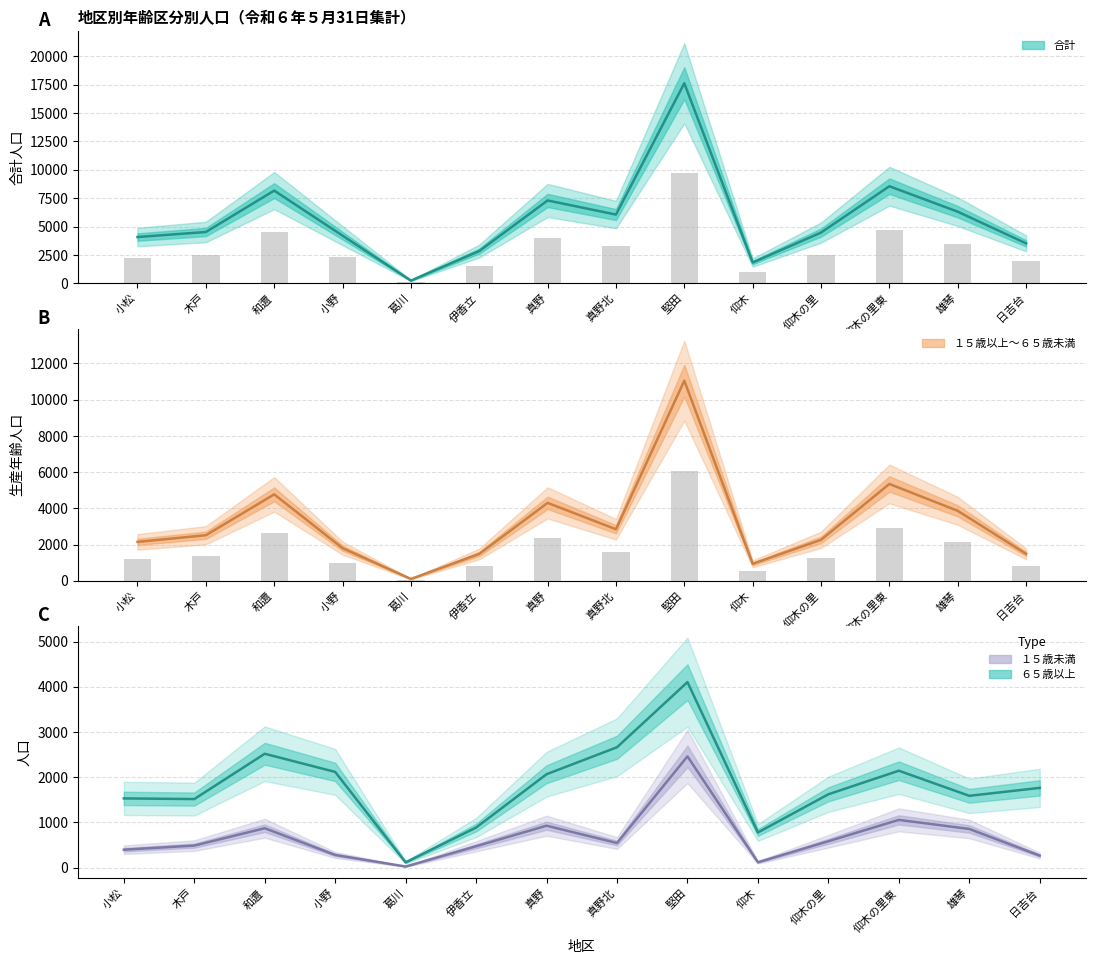

Between 仰木の里東 and 和邇, which is larger?

仰木の里東